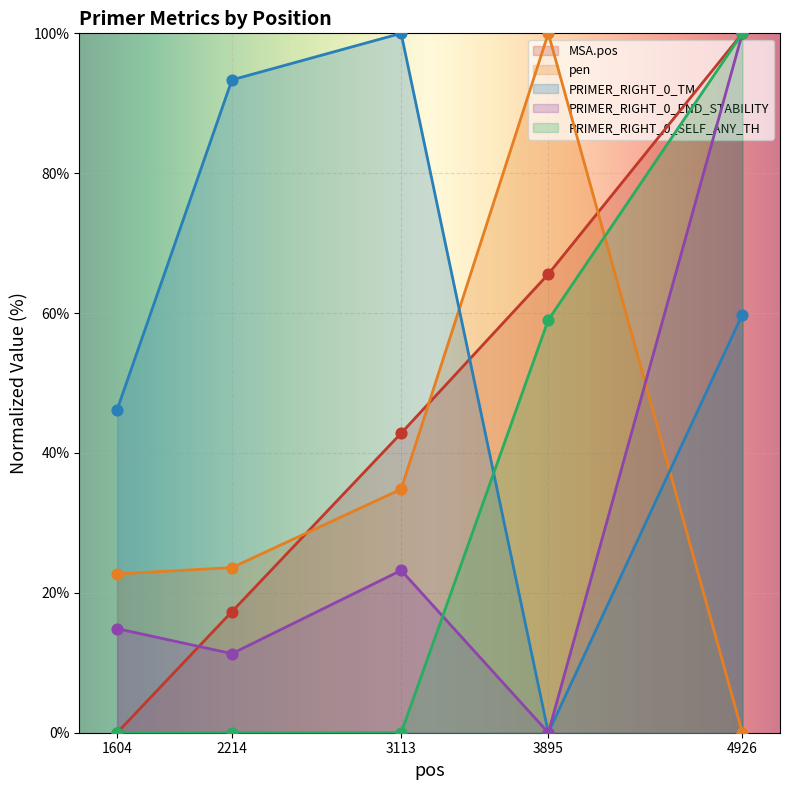

Which series contains the highest Y value?

MSA.pos